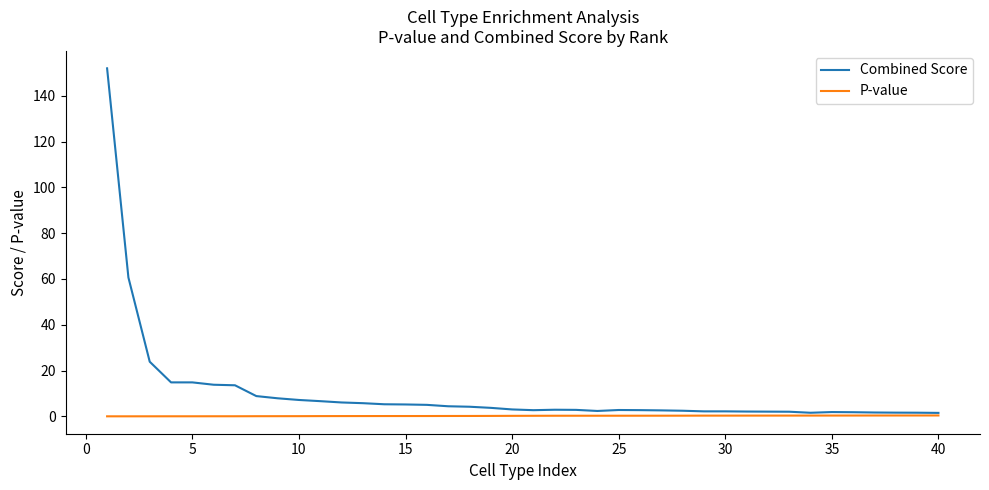

Which series has the largest total across all categories?

Combined Score